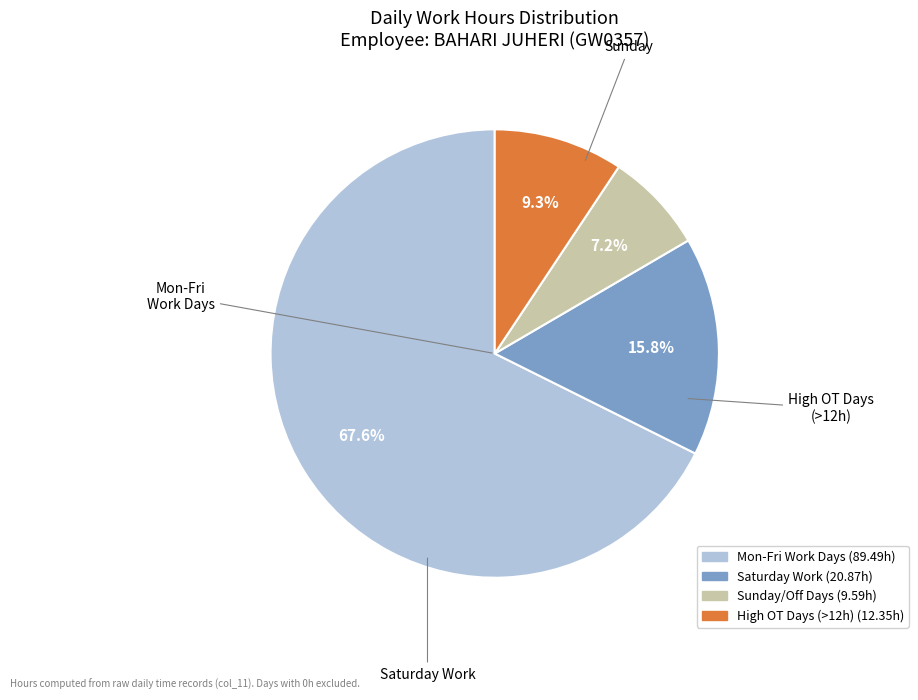

Does any single category account for the majority?

Yes